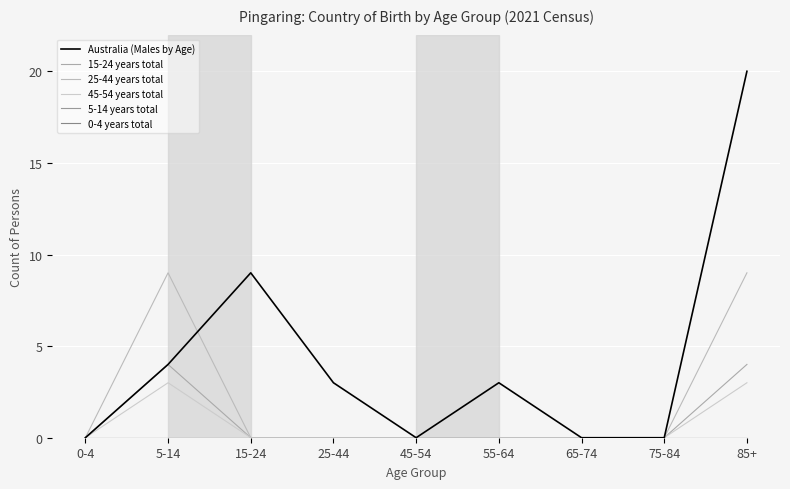

What is the average value of the 25-44 years total series?

2